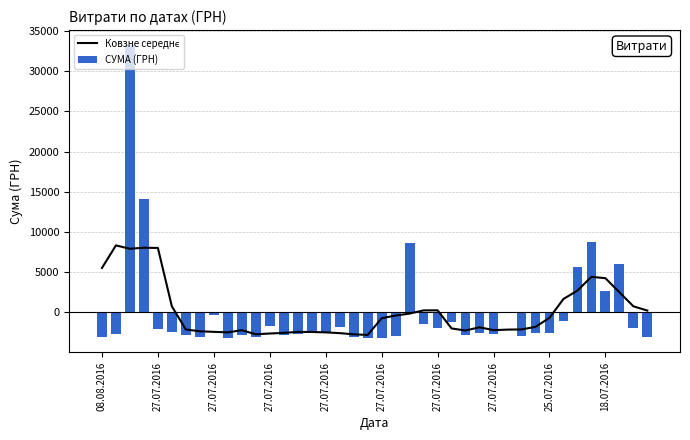

How many data points in СУМА (ГРН) are above -2508?

19